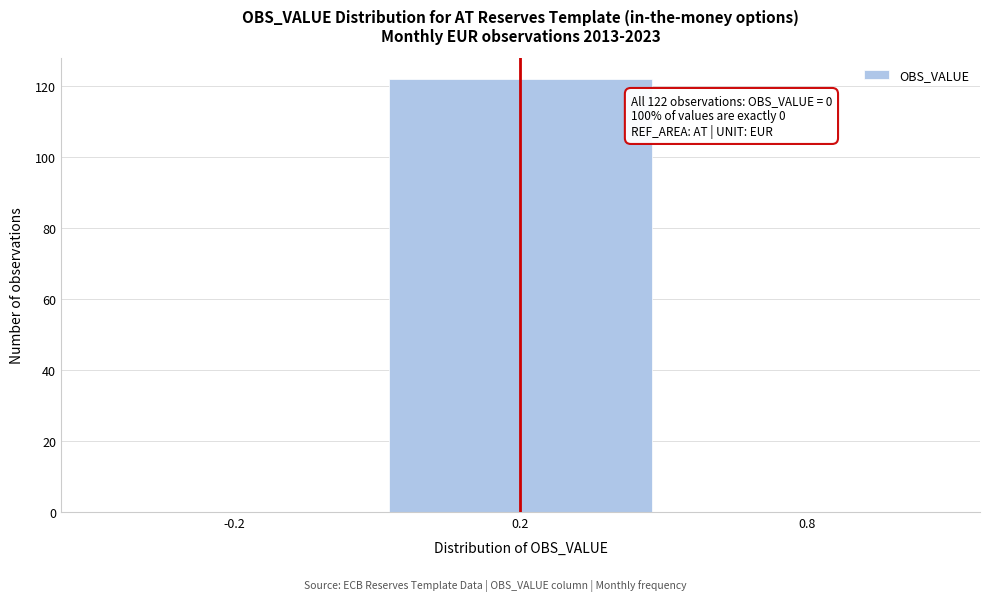

Reading right to left, list all the values displayed in this chart.

0.8=0	0.2=122	-0.2=0